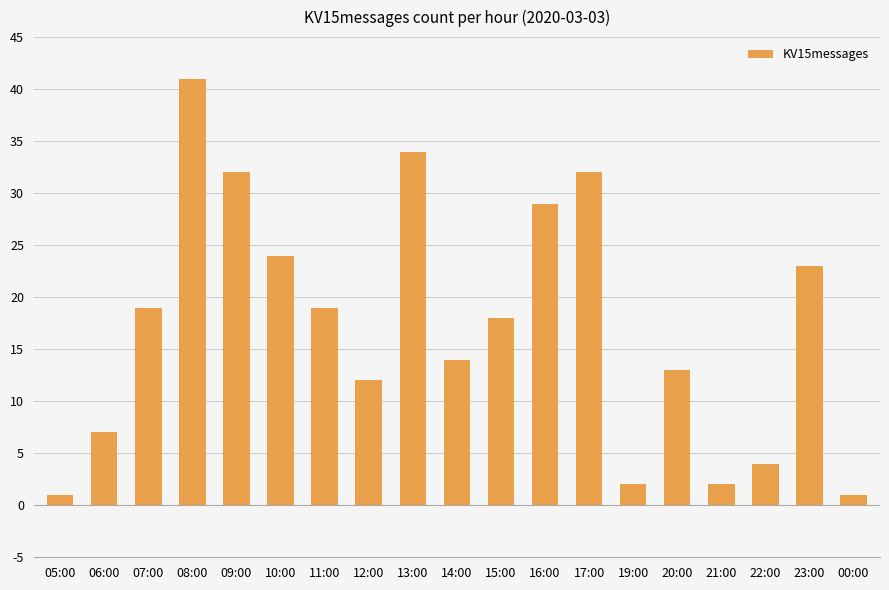

How many values are below 18?

9